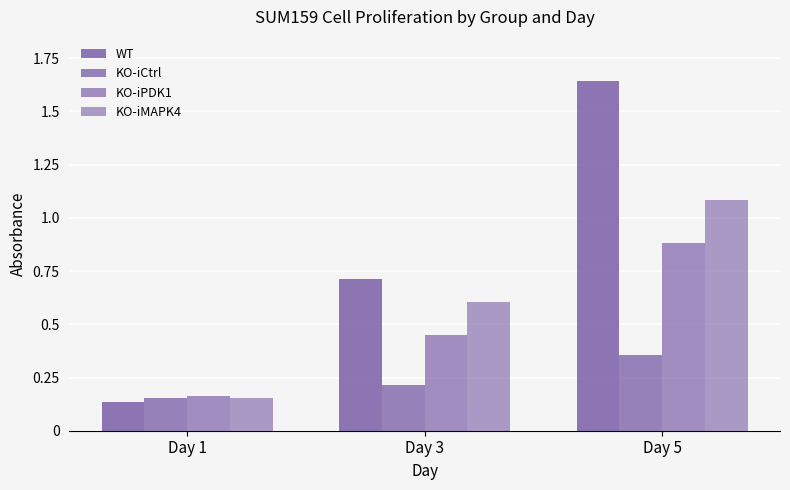

How many categories are shown in the chart?

3